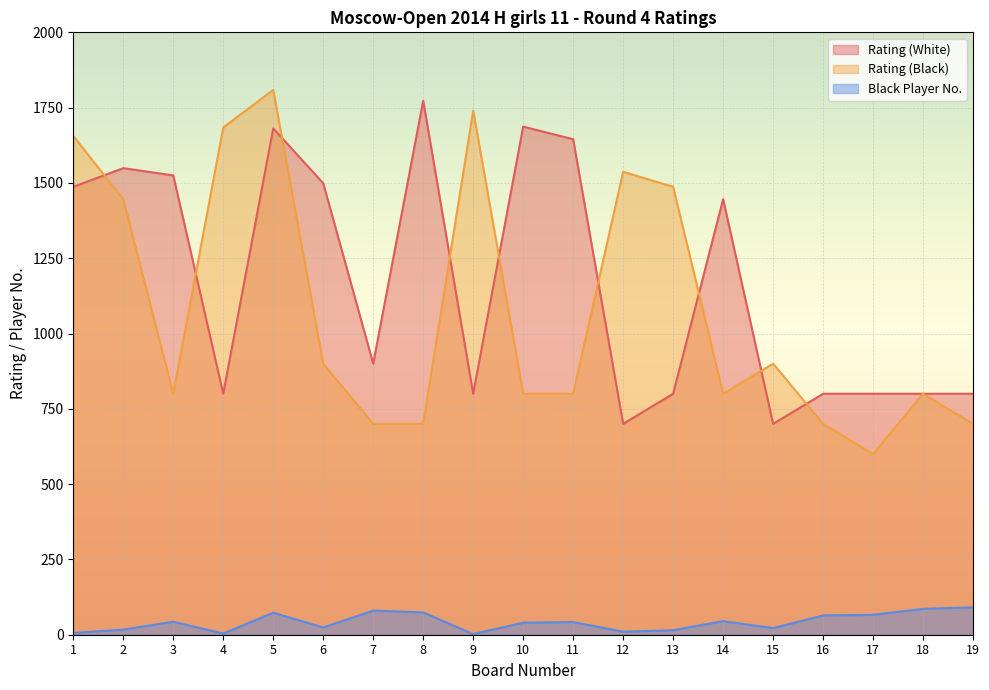

What is the difference between the Rating (White) values at 12 and 8?

1073